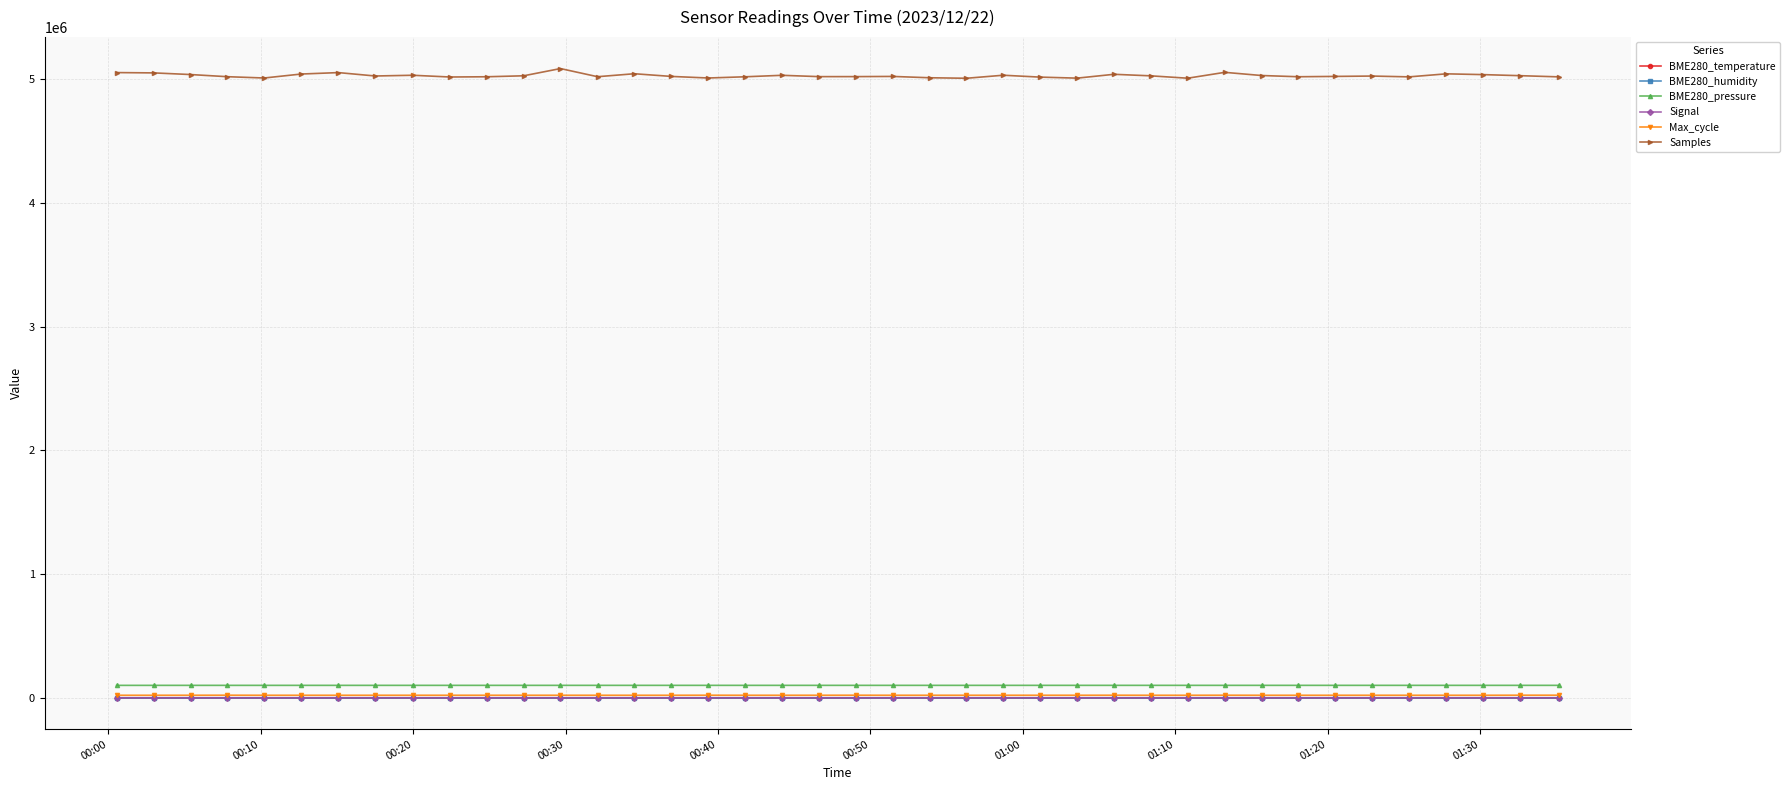

What is the lowest value of the Samples series?

5007213.0